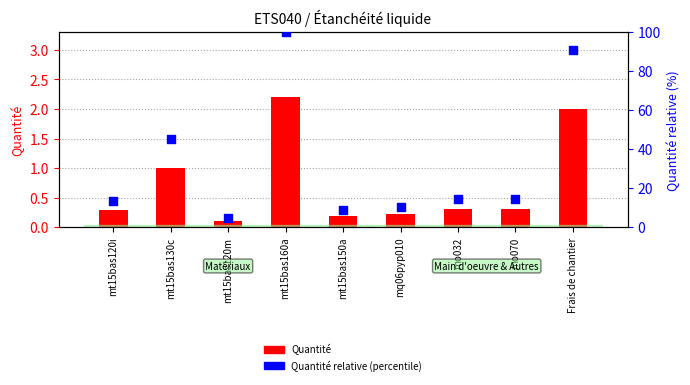

Which series contains the lowest Y value?

Quantité